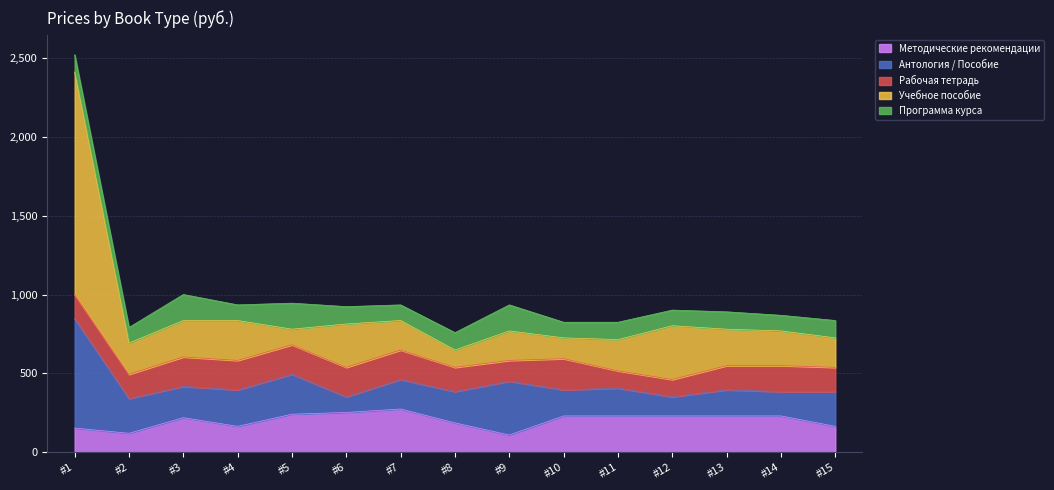

What is the average value of the Рабочая тетрадь series?

161